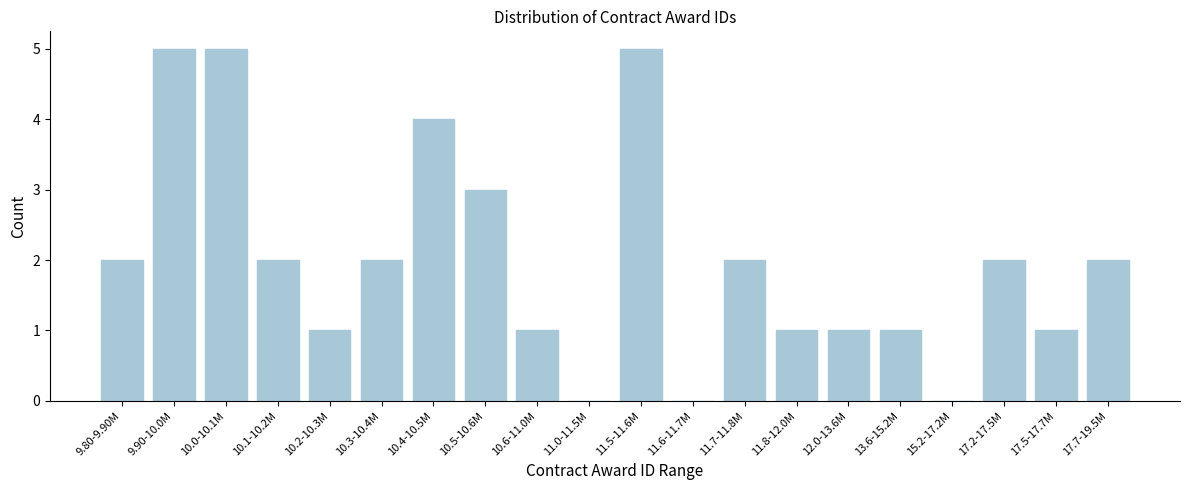

Reading left to right, transcribe all the data shown in this chart.

9.80-9.90M=2	9.90-10.0M=5	10.0-10.1M=5	10.1-10.2M=2	10.2-10.3M=1	10.3-10.4M=2	10.4-10.5M=4	10.5-10.6M=3	10.6-11.0M=1	11.0-11.5M=0	11.5-11.6M=5	11.6-11.7M=0	11.7-11.8M=2	11.8-12.0M=1	12.0-13.6M=1	13.6-15.2M=1	15.2-17.2M=0	17.2-17.5M=2	17.5-17.7M=1	17.7-19.5M=2